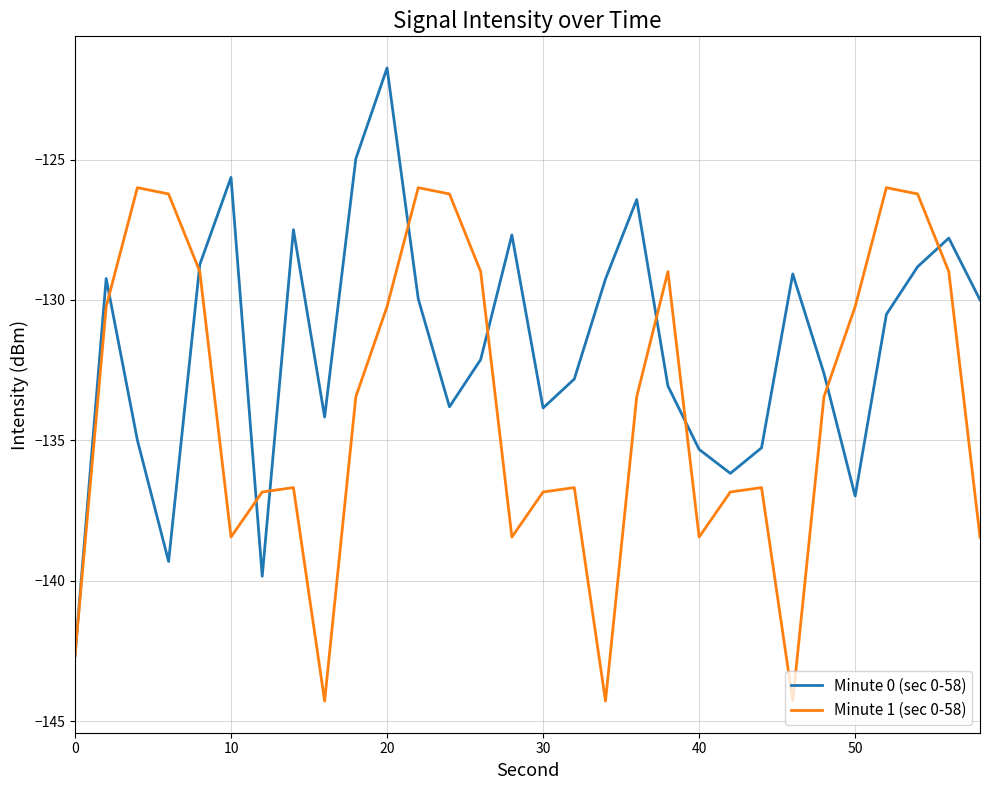

How many series are shown in this chart?

2